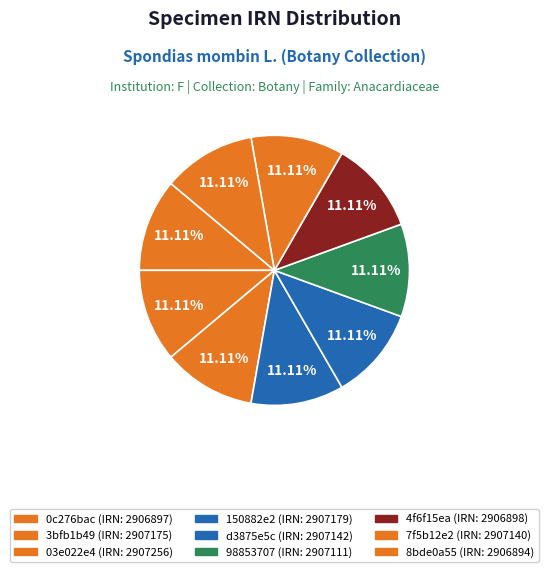

What percentage is the d3875e5c slice, to the nearest percent?

11%